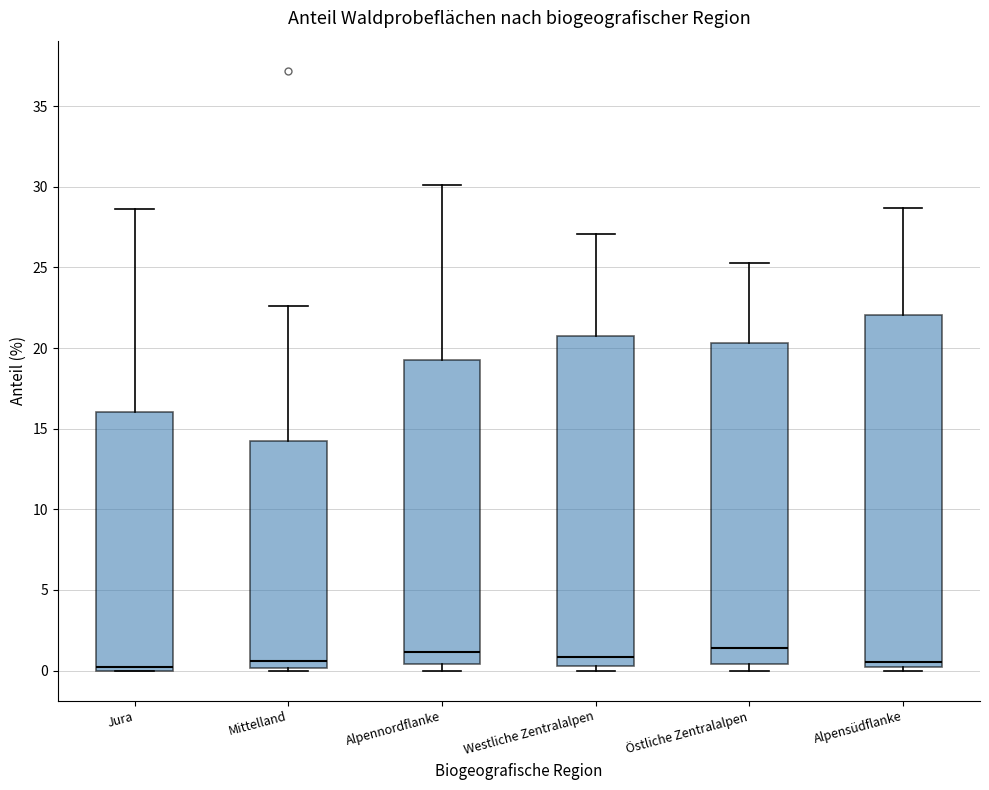

Reading left to right, transcribe this box plot: for each box, give where its median line is, the range the box spans, and where its two whiskers end, as read against the y-axis. The values are not printed on the chart, so give them approximately, as read against the axis.

Jura: median 0.0 (just above the box's lower edge), box 0.0 to 16.0, whiskers 0.0 to 28.5
Mittelland: median 0.5, box 0.0 to 14.0, whiskers 0.0 (just below the box's lower edge) to 22.5
Alpennordflanke: median 1.0, box 0.5 to 19.5, whiskers 0.0 to 30.0
Westliche Zentralalpen: median 1.0, box 0.5 to 21.0, whiskers 0.0 to 27.0
Östliche Zentralalpen: median 1.5, box 0.5 to 20.5, whiskers 0.0 to 25.5
Alpensüdflanke: median 0.5, box 0.0 to 22.0, whiskers 0.0 (just below the box's lower edge) to 28.5